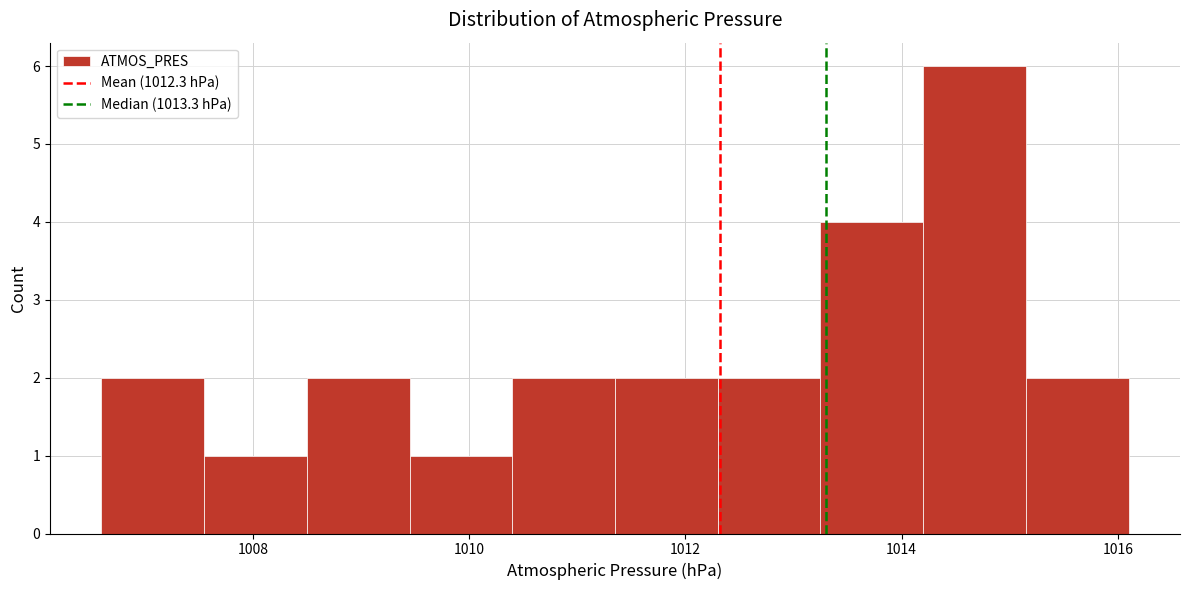

How tall is the bar that spans 1014.20 to 1015.15 on the x-axis? Neither the bar edges nor the heights are printed on the chart, so give them approximately, as read against the axes.

6